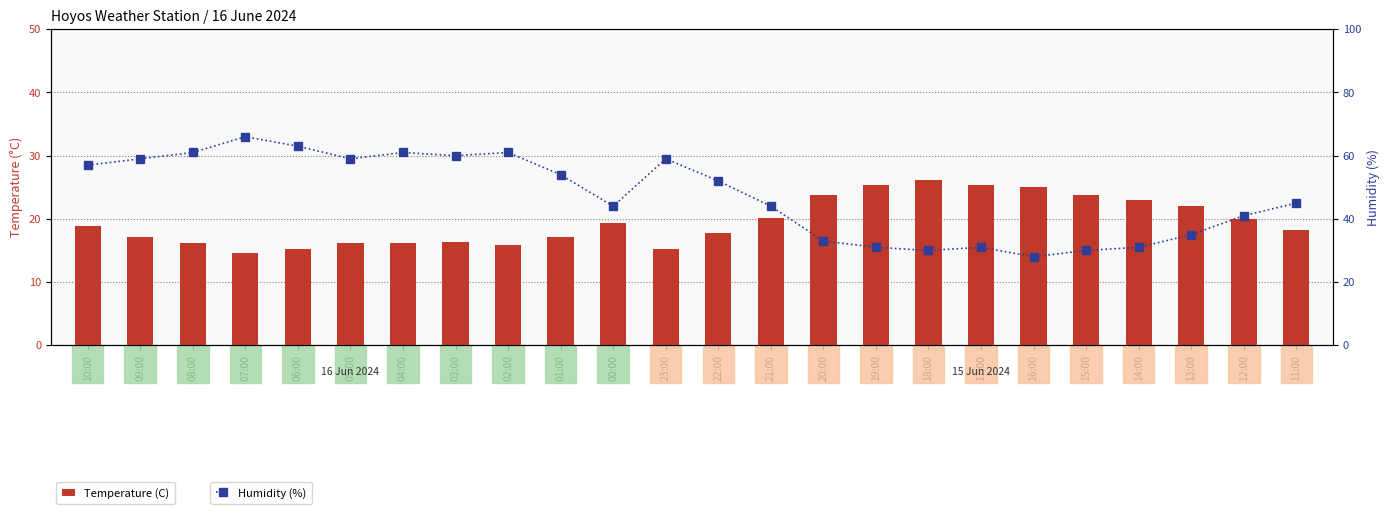

What are all the series names shown in the legend?

Temperature (C), Humidity (%)